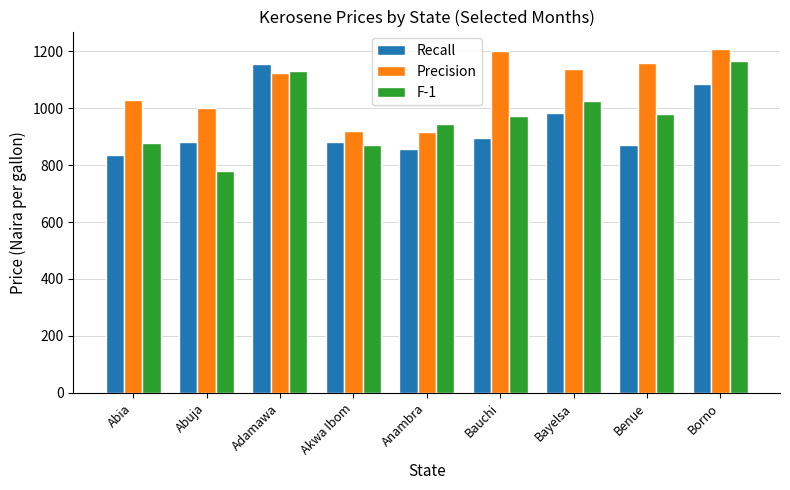

What is the spread (max minus min) of values at Anambra?

87.9